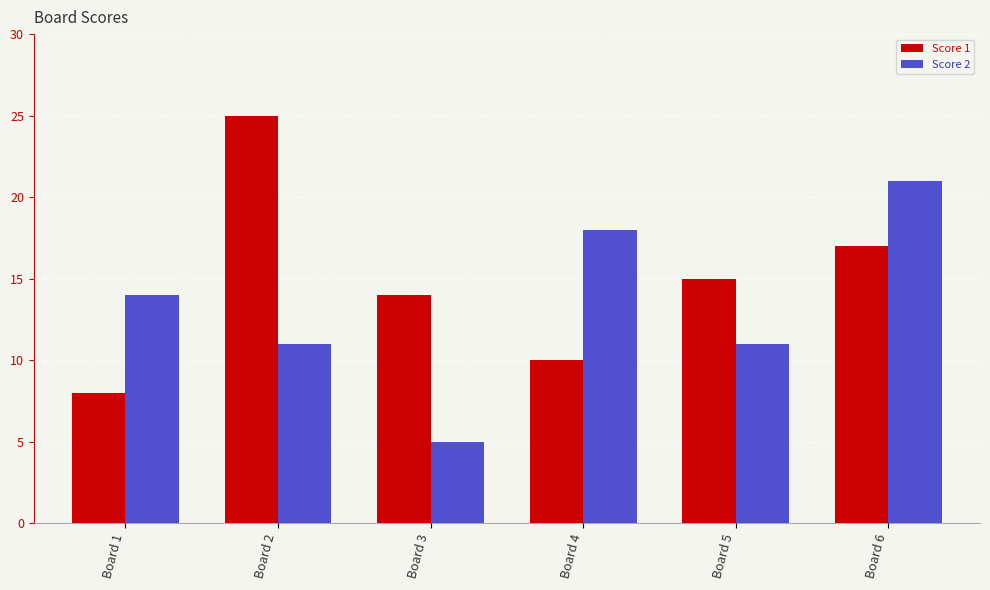

What is the highest value of the Score 1 series?

25